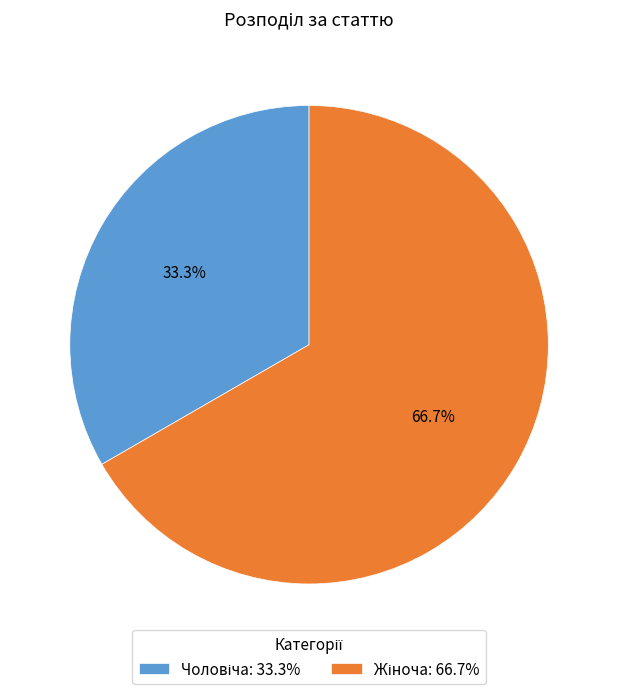

Is there any slice that represents more than half of the pie?

Yes